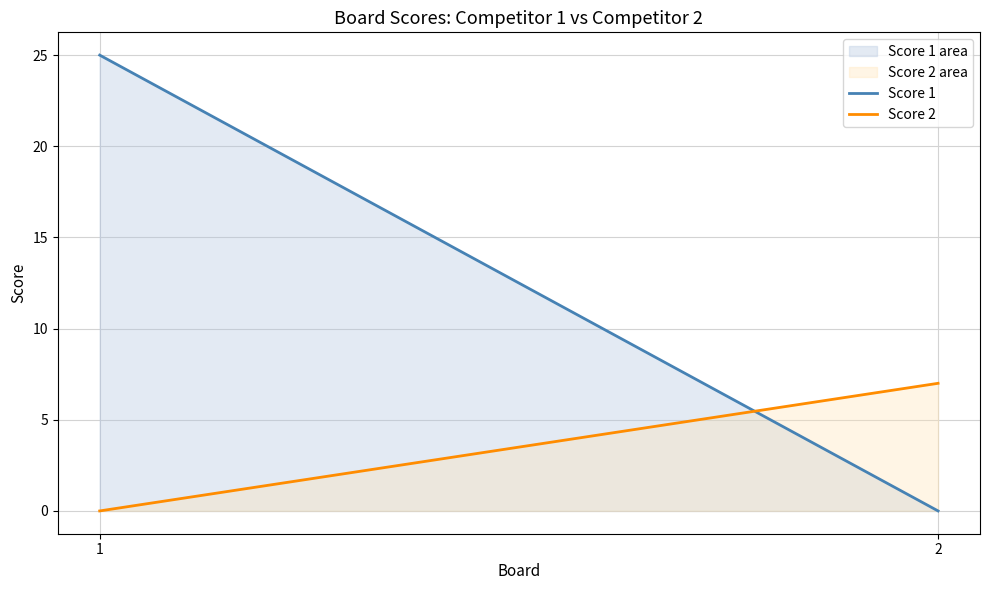

Reading left to right, extract all data points from this chart.

Score 1: 25	0
Score 2: 0	7